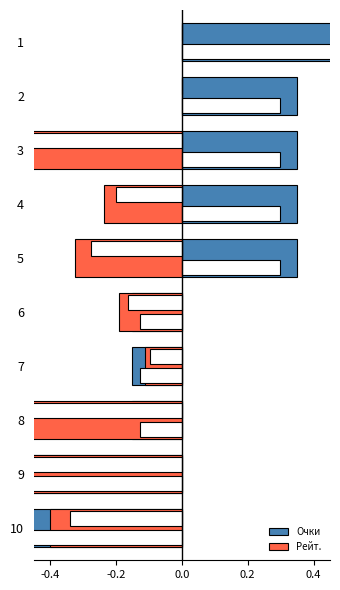

The value of Очки at 2 is 0.2. True or false?

False